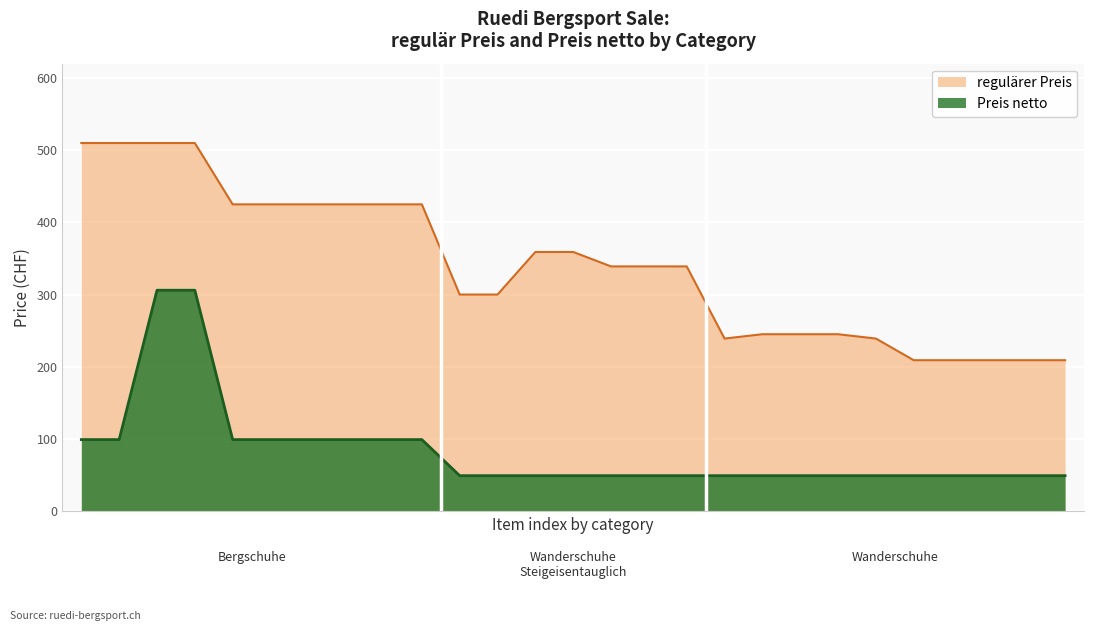

At which label does Preis netto reach its peak?

Bergschuhe